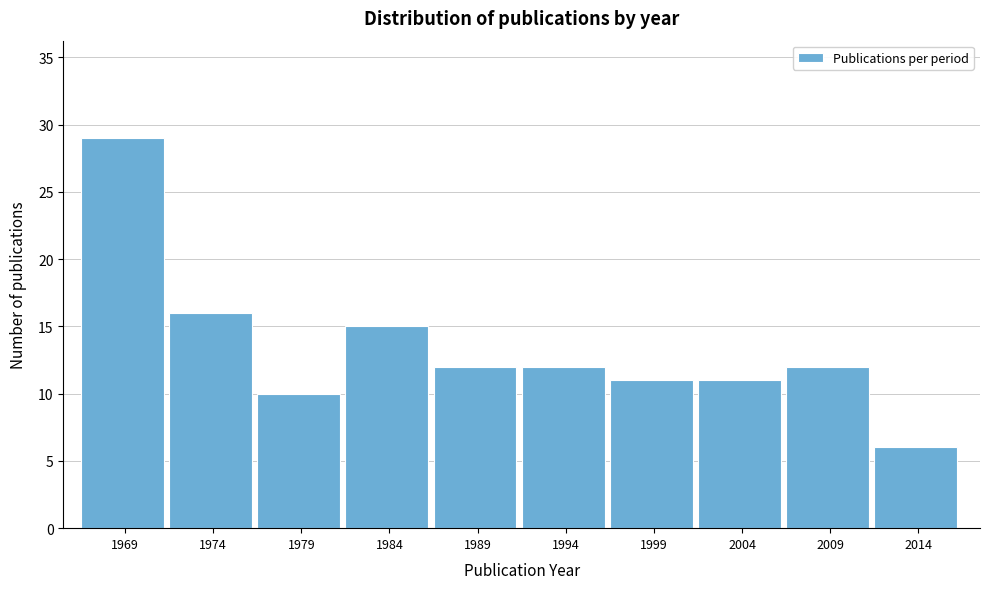

Reading left to right, transcribe all the data shown in this chart.

29	16	10	15	12	12	11	11	12	6